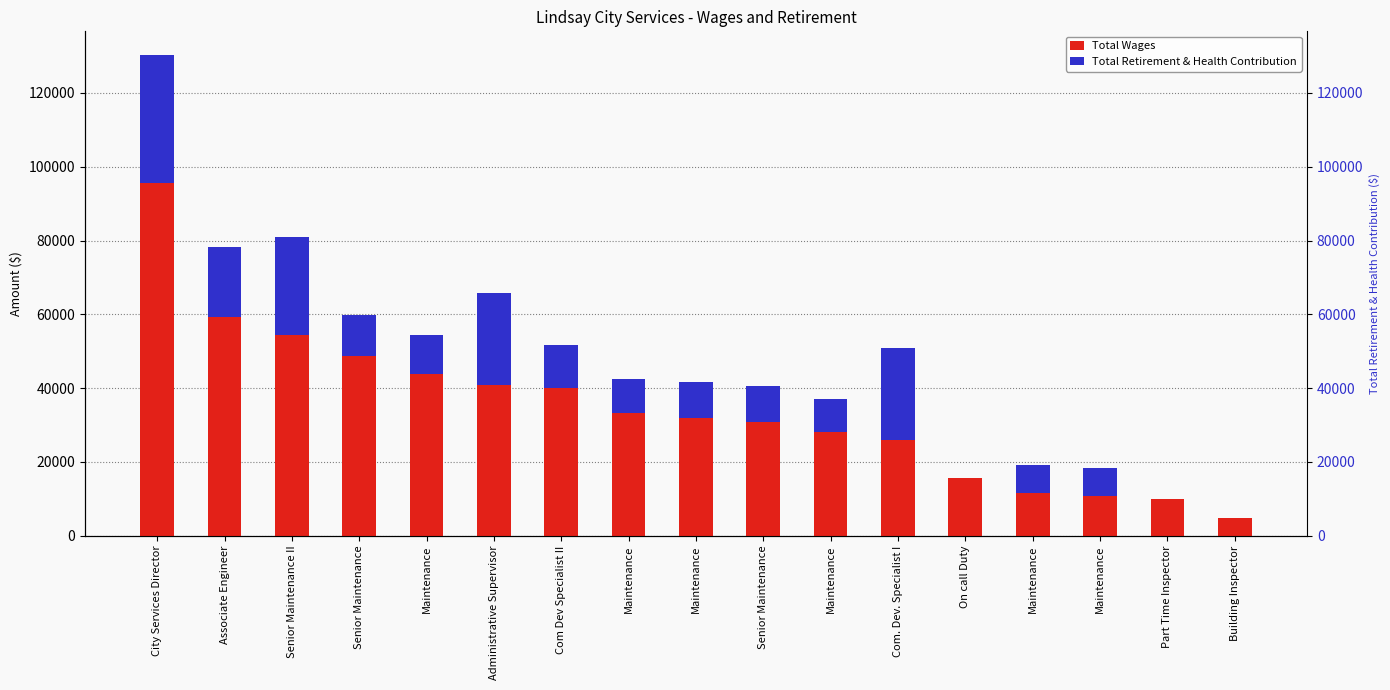

Does the chart contain any negative values?

No